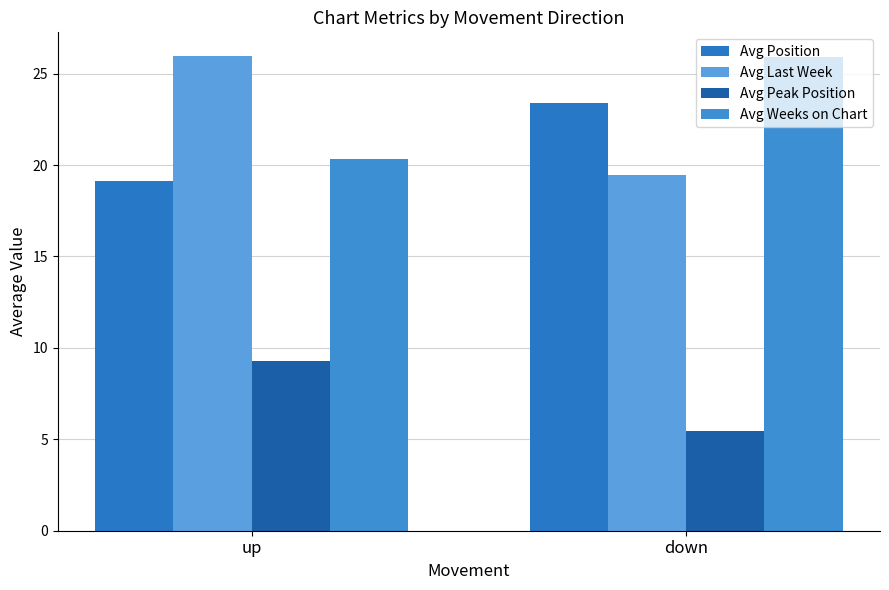

Reading left to right, extract all data points from this chart.

Avg Position: up=19.1	down=23.4
Avg Last Week: up=26.0	down=19.5
Avg Peak Position: up=9.3	down=5.5
Avg Weeks on Chart: up=20.3	down=25.9